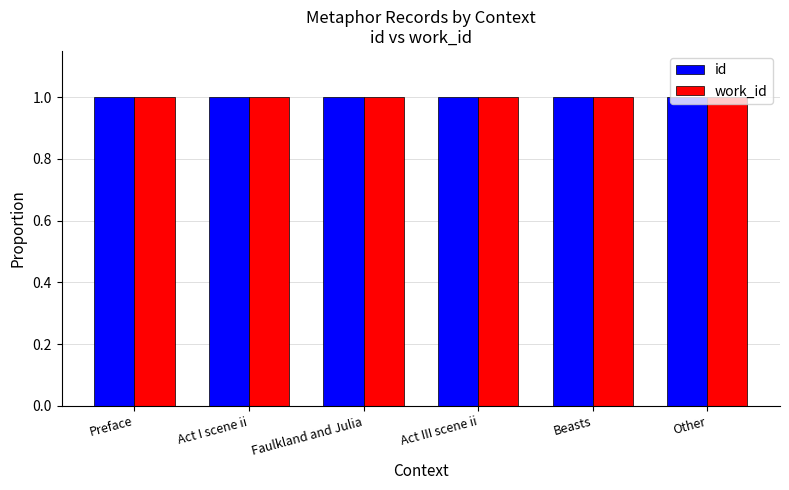

Reading right to left, list all the values displayed in this chart.

id: 1.0	1.0	1.0	1.0	1.0	1.0
work_id: 1.0	1.0	1.0	1.0	1.0	1.0